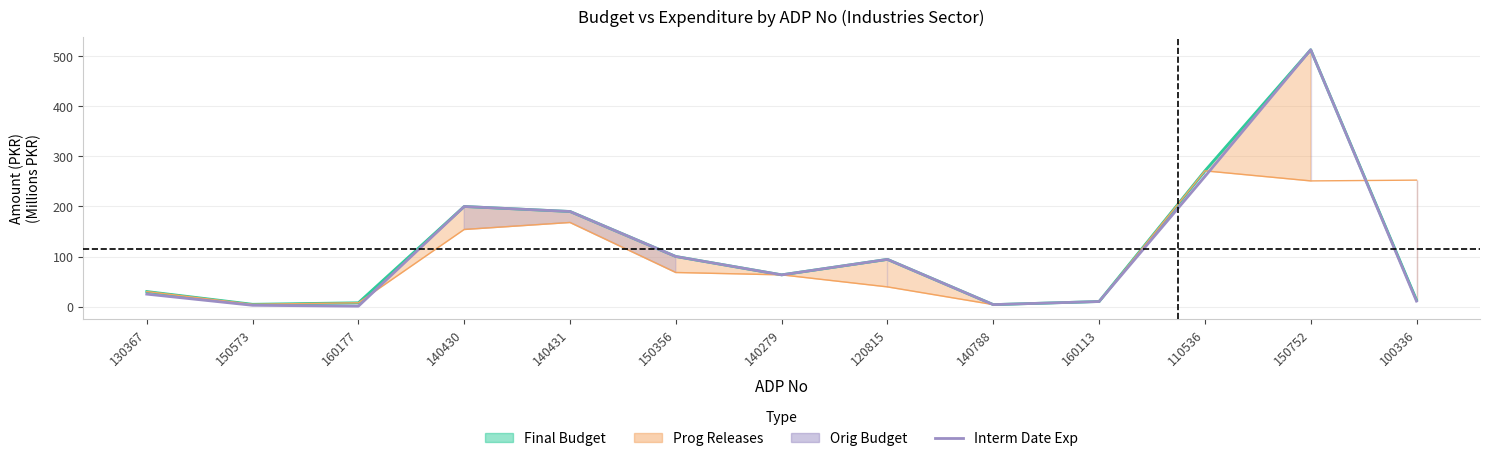

The value at 160177 is 0.7. True or false?

True